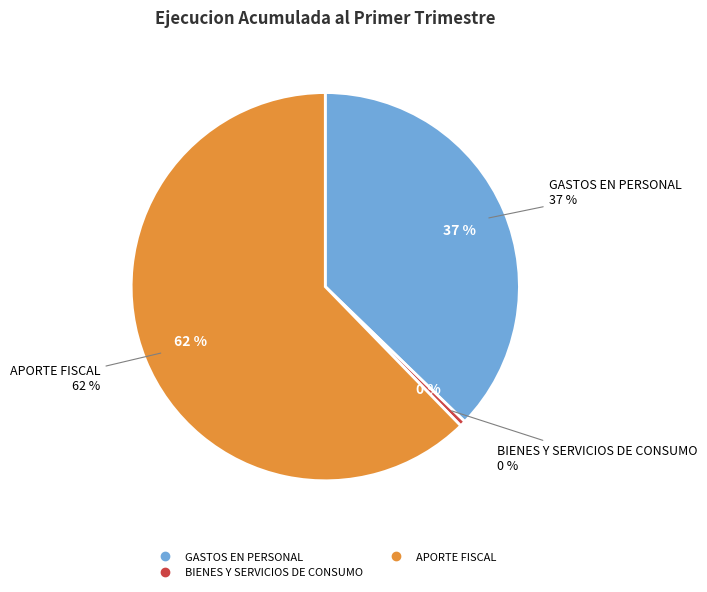

Does any single category account for the majority?

Yes